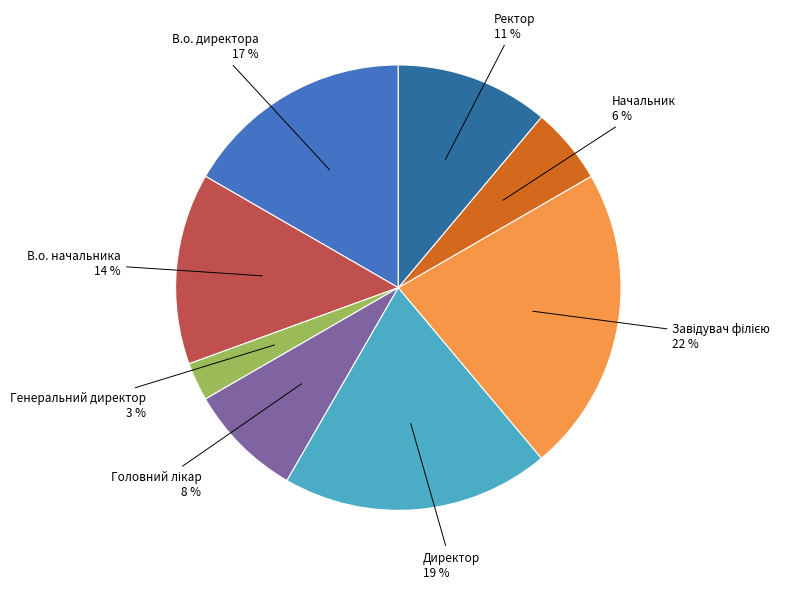

To the nearest percent, what is the average slice percentage?

12%